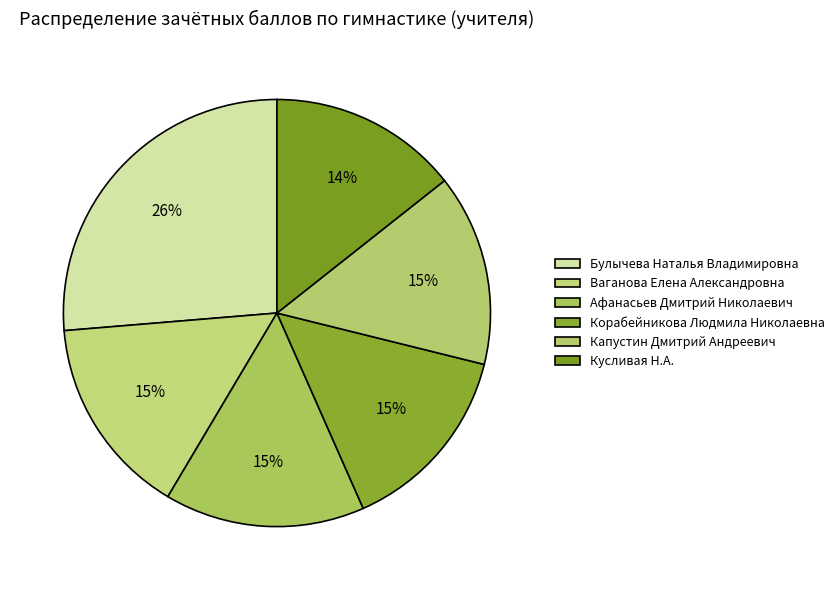

Is Булычева Наталья Владимировна the majority of the pie?

No